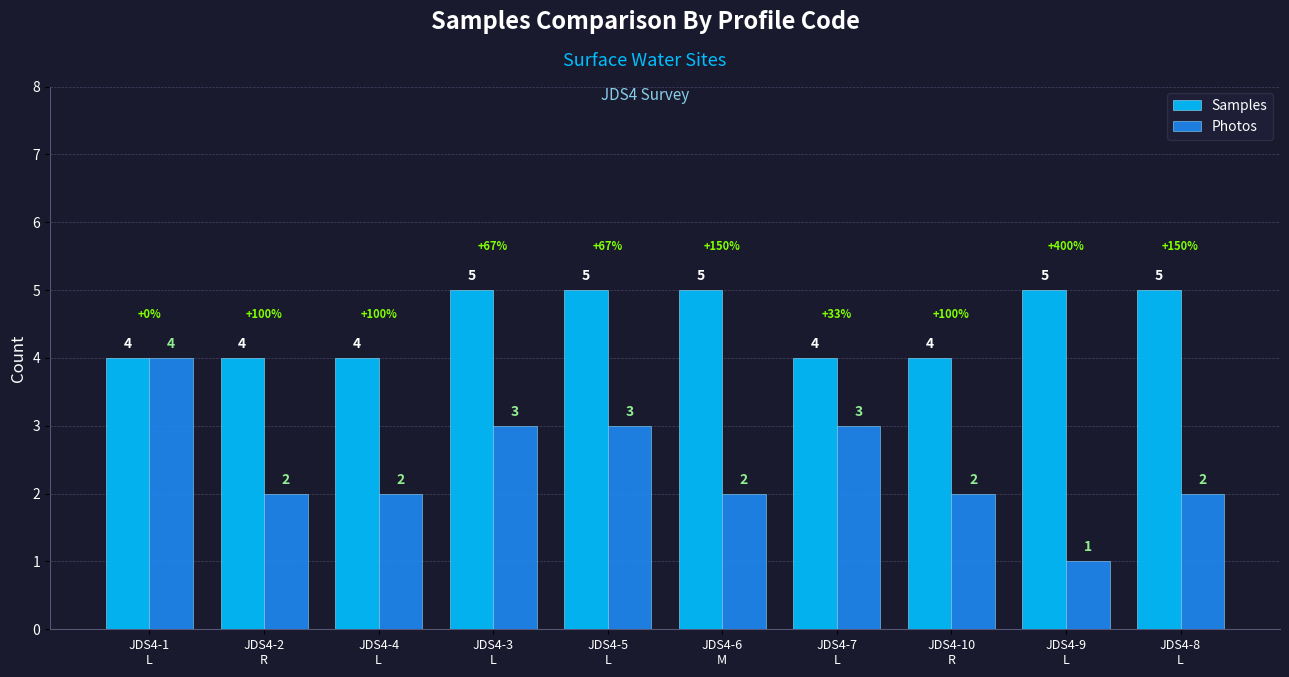

What is the value of the Samples bar at the 10th from the left?

5